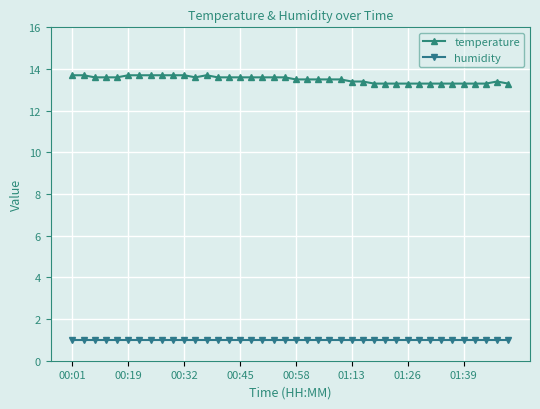

True or false: humidity and temperature intersect in this chart.

False